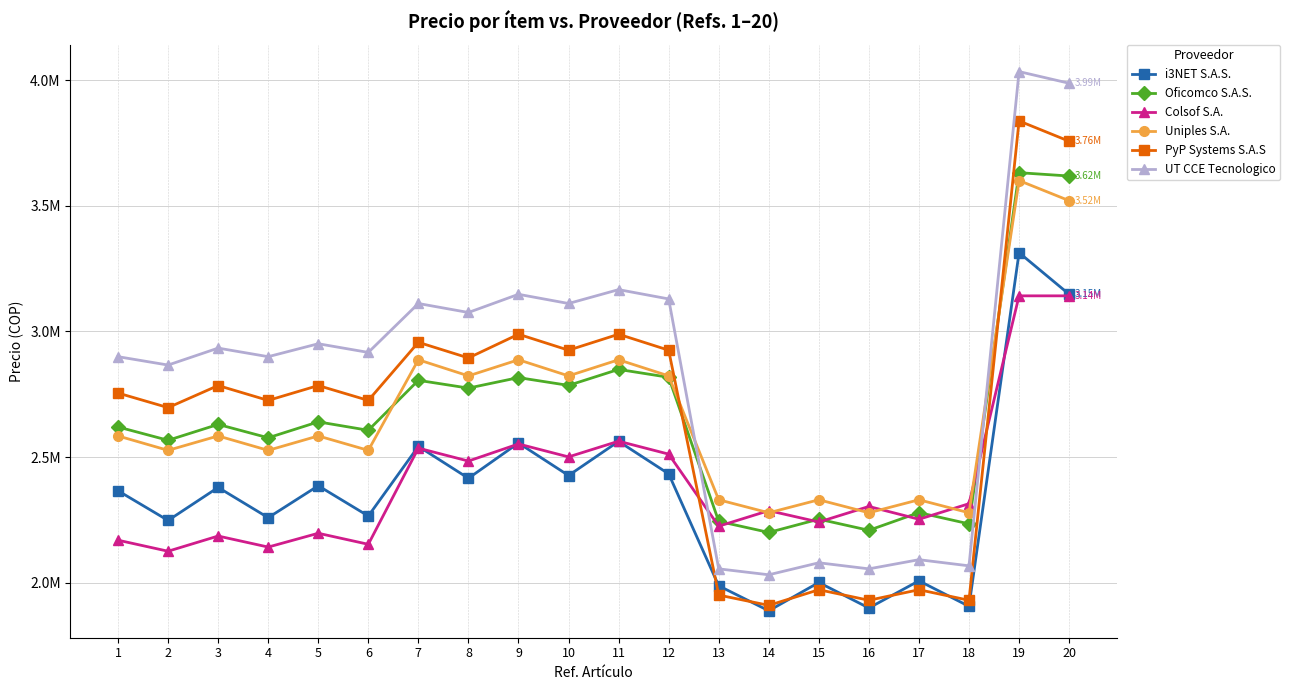

Which series has the widest spread of values?

UT CCE Tecnologico